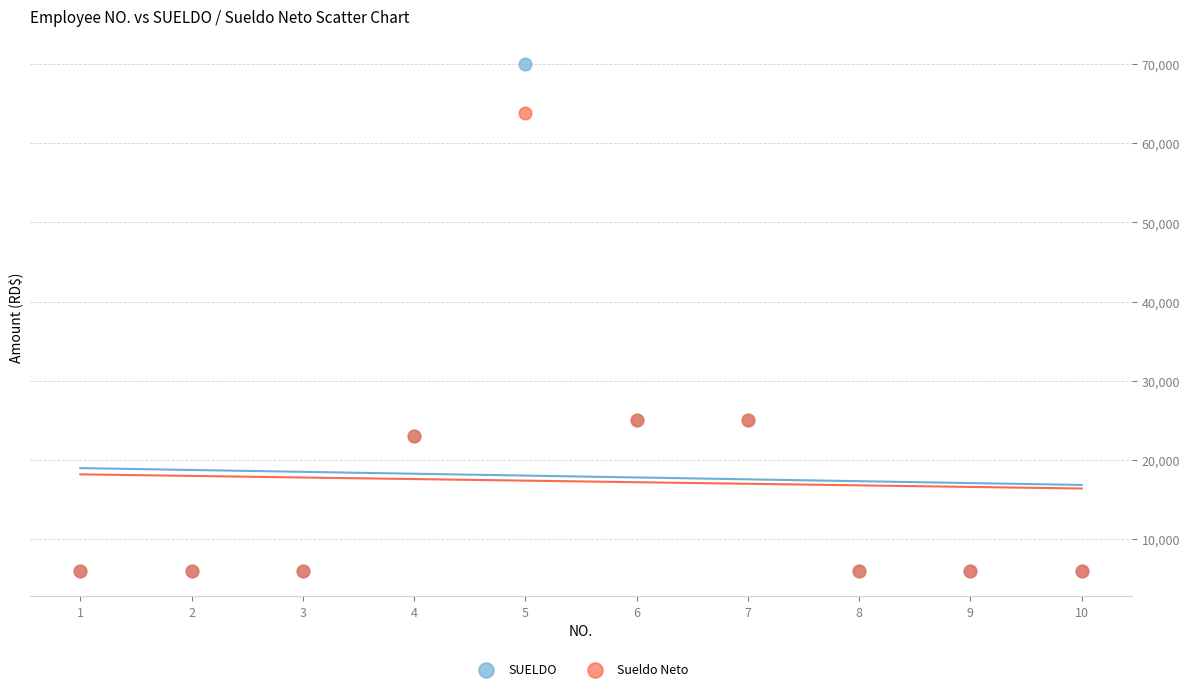

Which series has the widest spread of Y values?

SUELDO